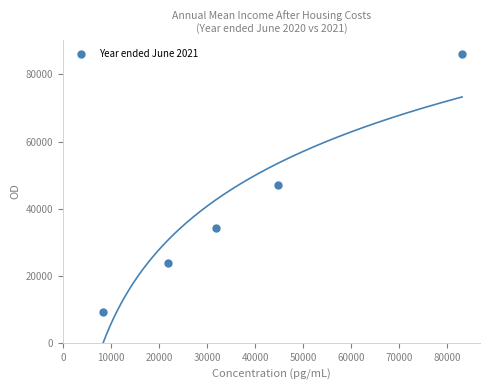

What is the range of X values (max minus min)?

74734